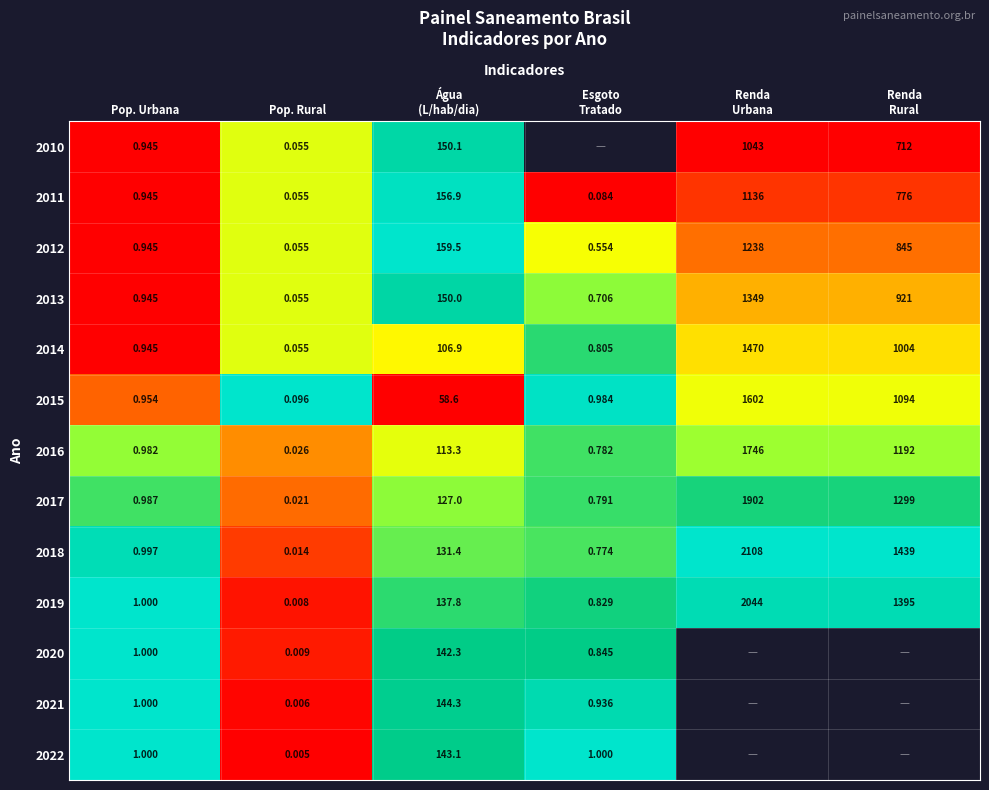

At which label does 2011 reach its minimum?

Pop. Rural